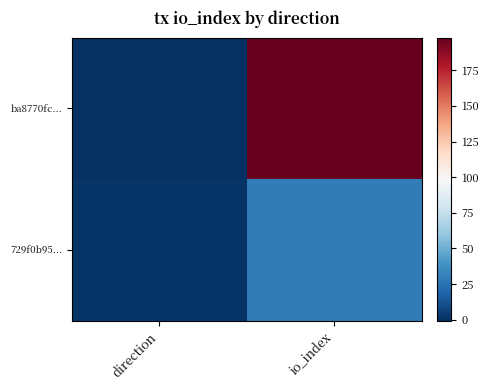

What is the difference between the highest and lowest values at io_index?

169